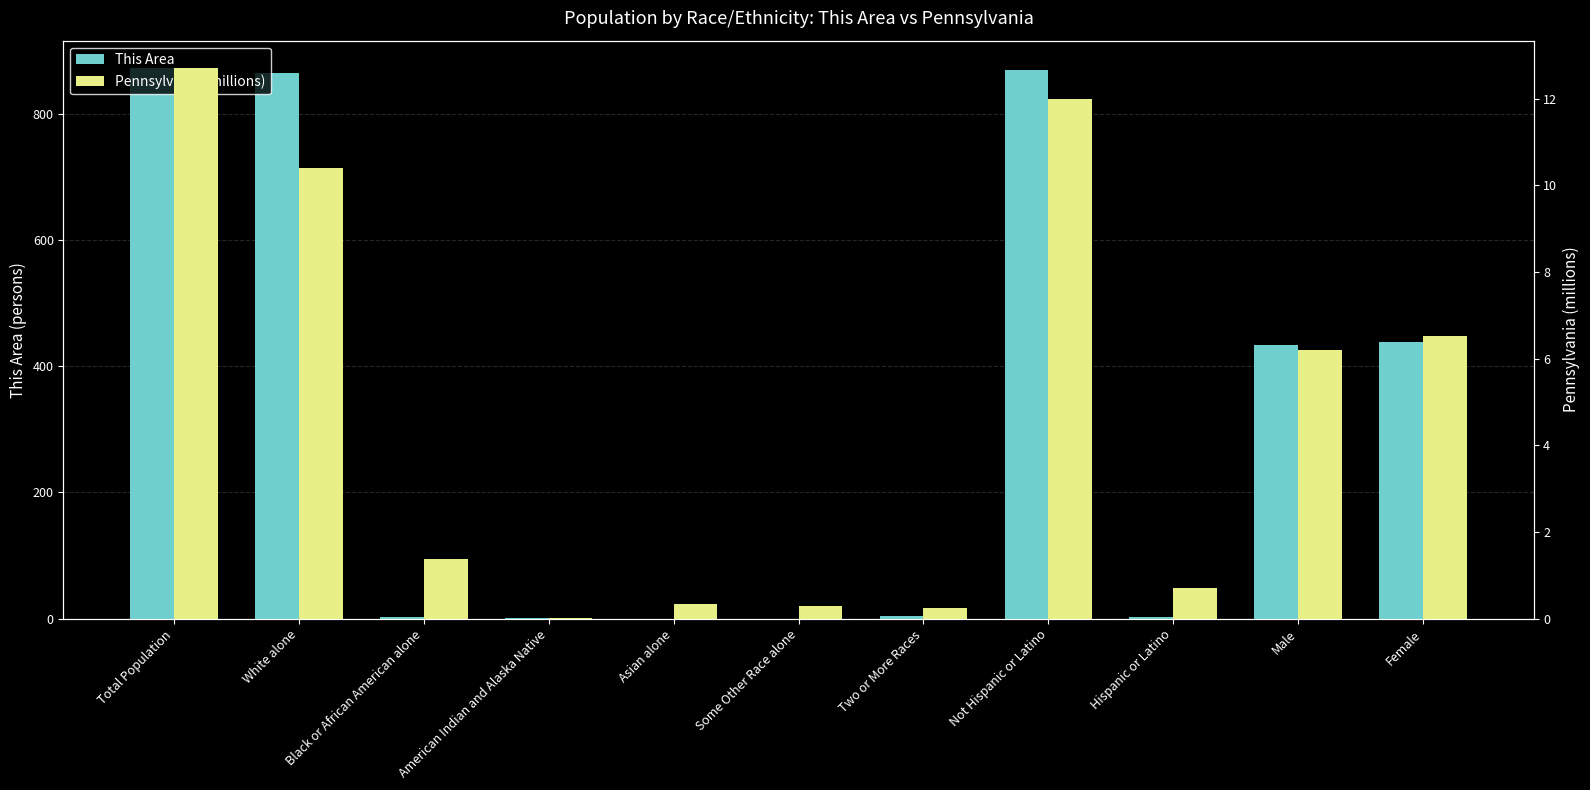

How many bars are there in total?

22